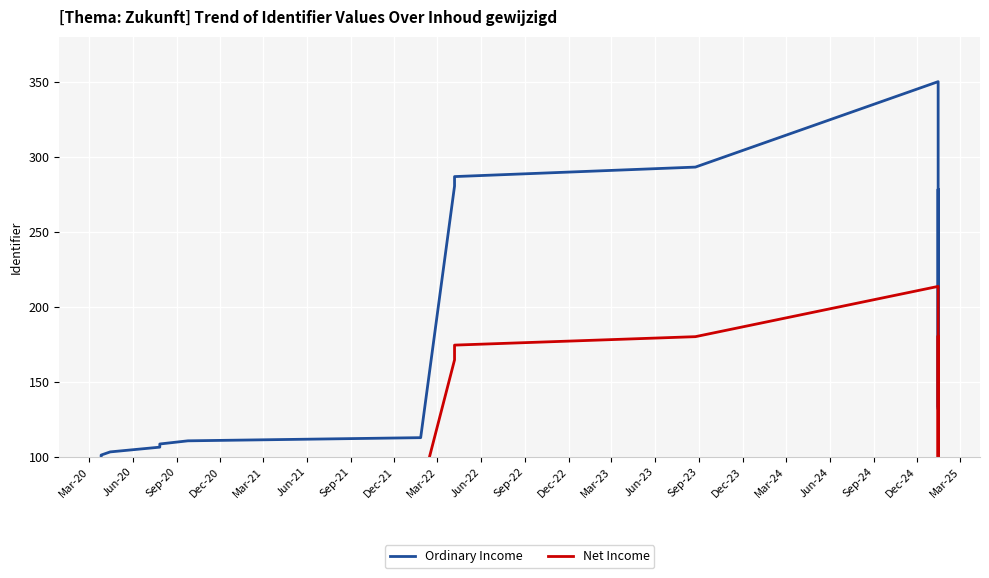

What is the value of the Net Income point at the 17th from the left?

99.4